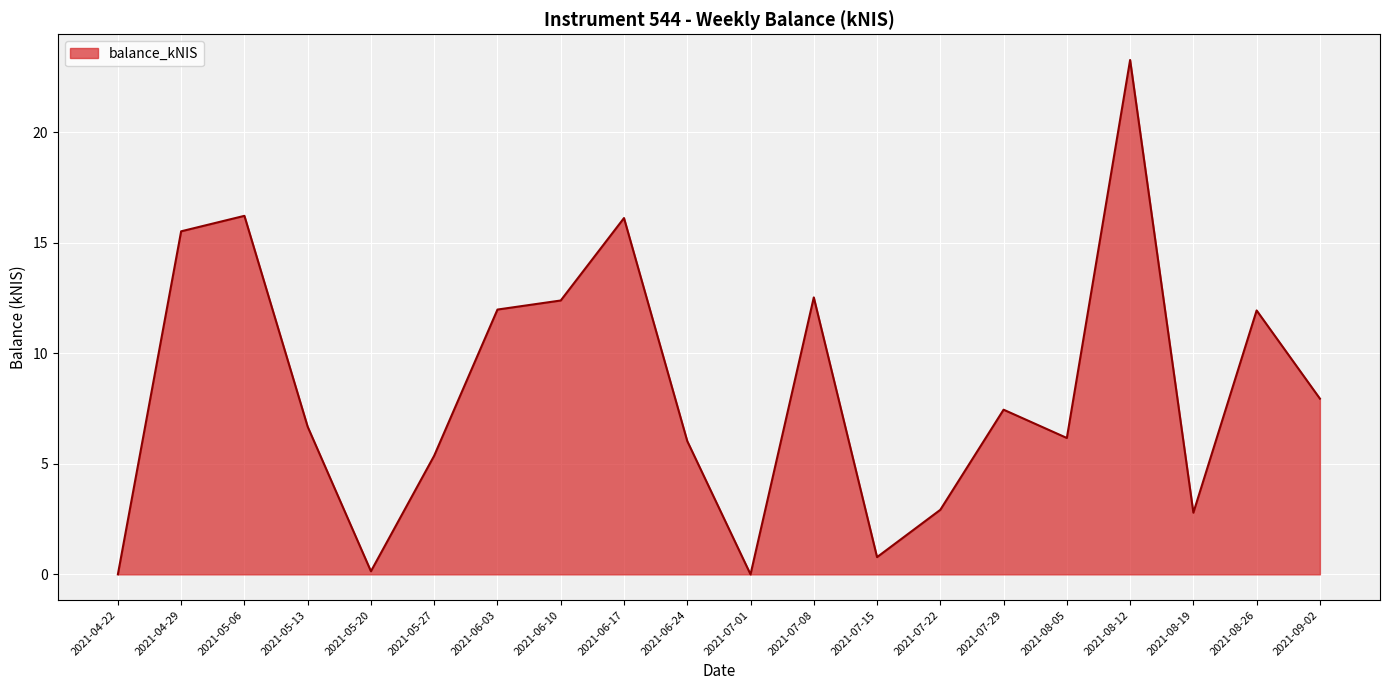

Where is the data nearest to the value 11?

2021-08-26